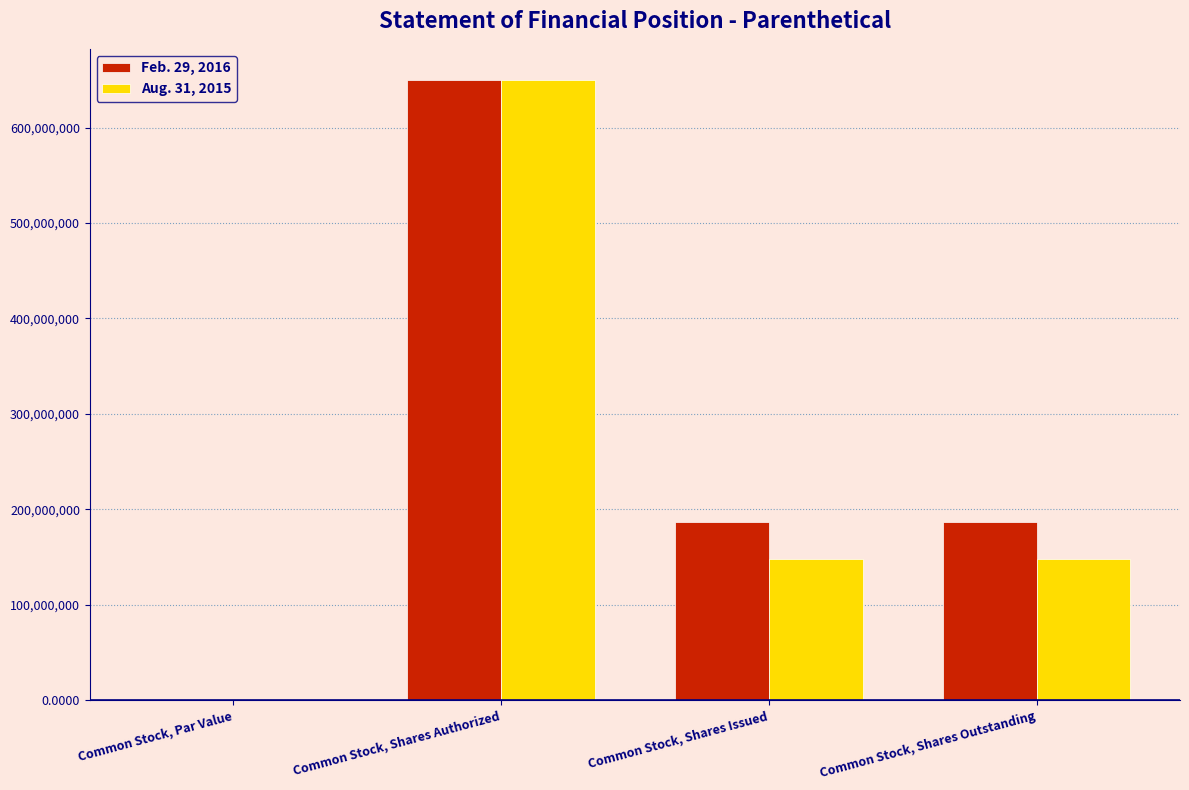

Between Common Stock, Shares Authorized and Common Stock, Shares Outstanding, which series saw the biggest shift?

Aug. 31, 2015